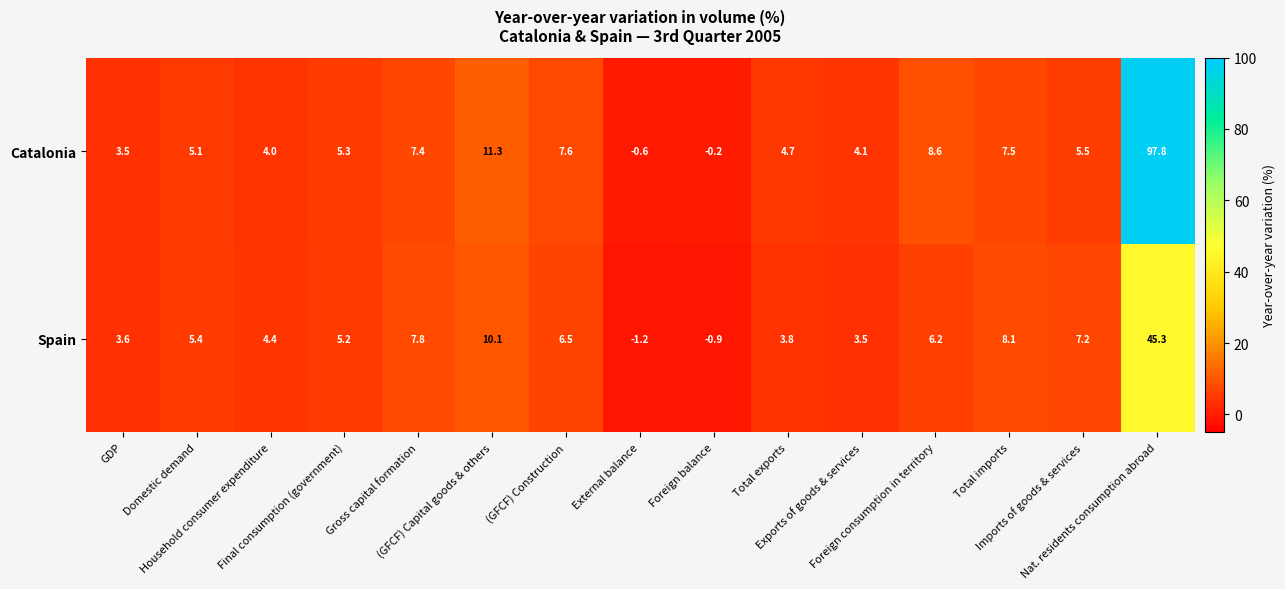

Which series has the largest range (max minus min)?

Catalonia